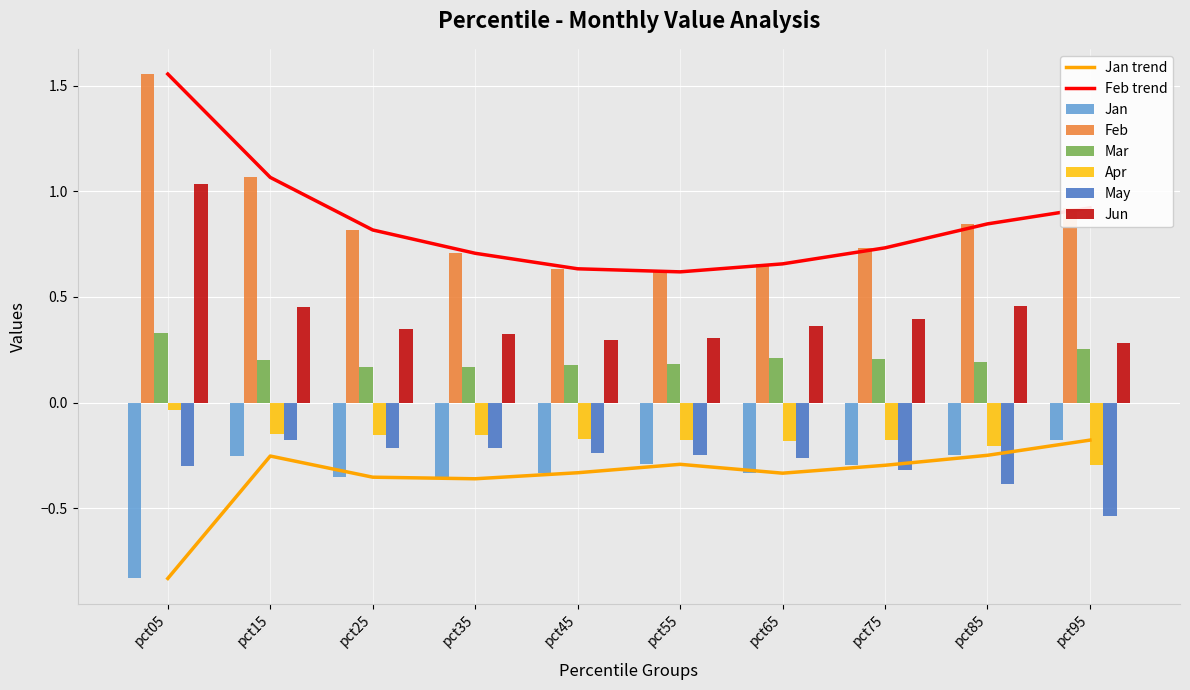

Rank the categories by Apr value from lowest to highest.

pct95, pct85, pct65, pct55, pct75, pct45, pct35, pct25, pct15, pct05